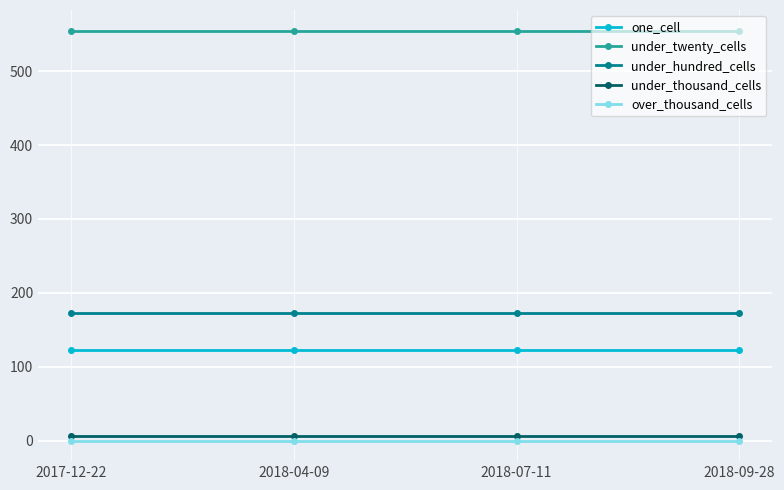

True or false: one_cell has a value of 123 at 2017-12-22.

True